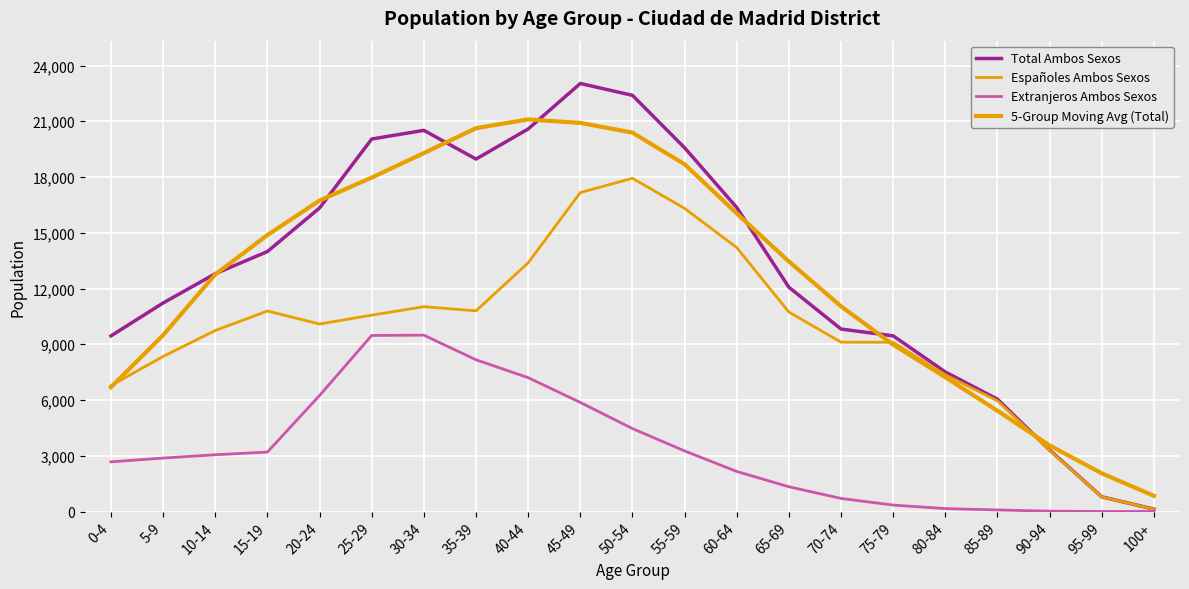

How many distinct data groups are displayed?

4